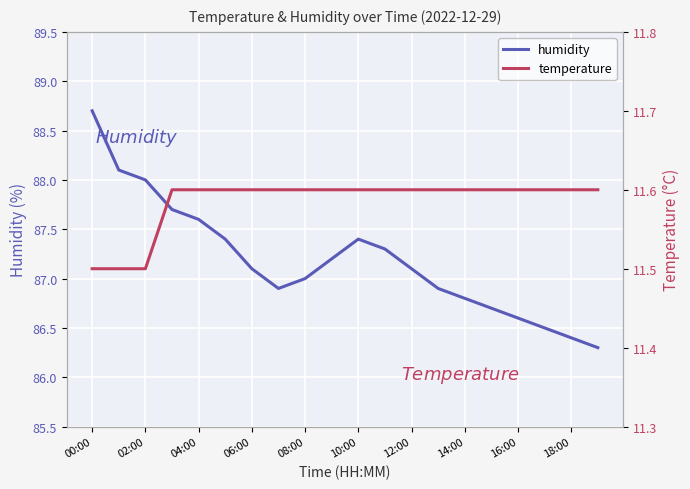

Rank the series by their maximum value, from highest to lowest.

humidity, temperature